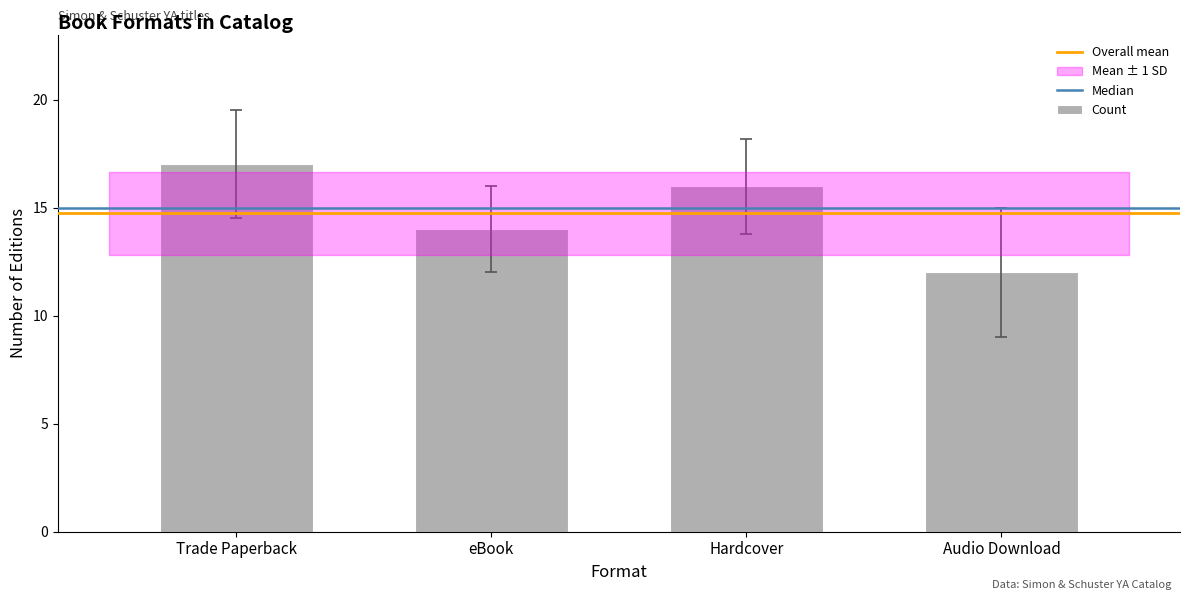

The chart shows a value of 16 at Hardcover. True or false?

True